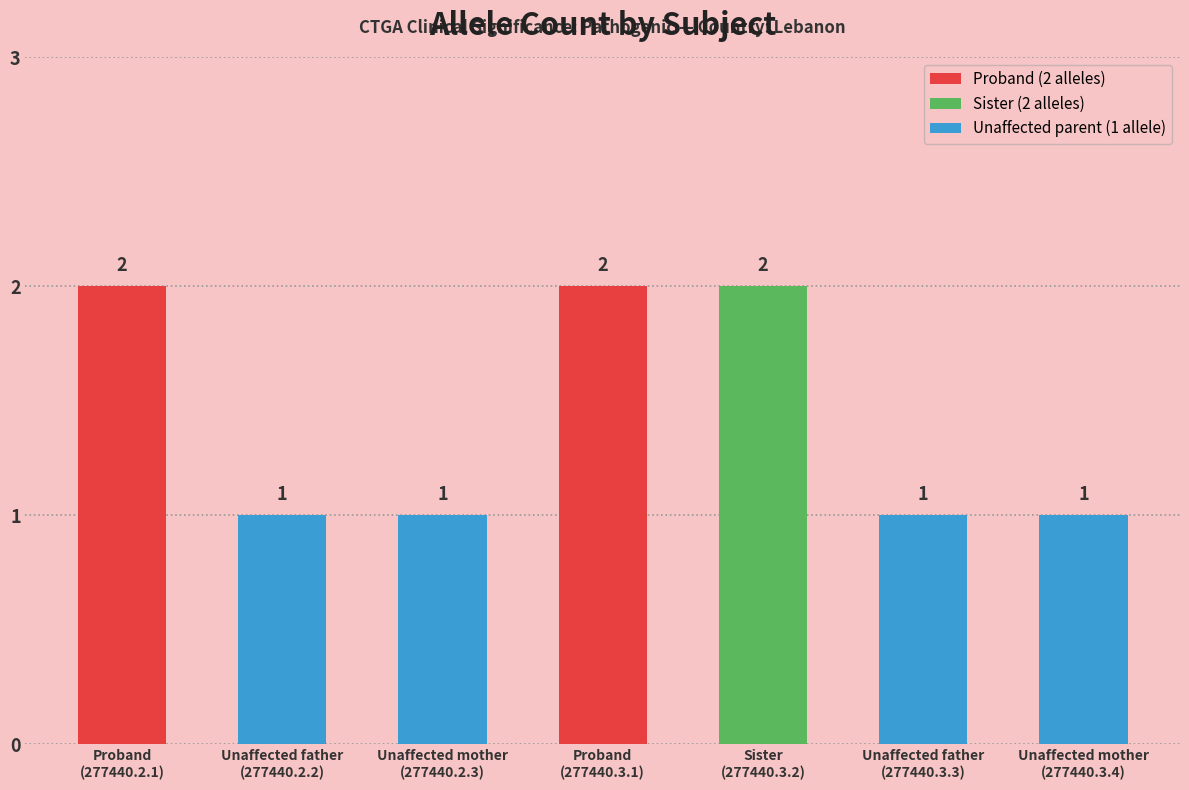

The value at Sister
(277440.3.2) is 2. True or false?

True